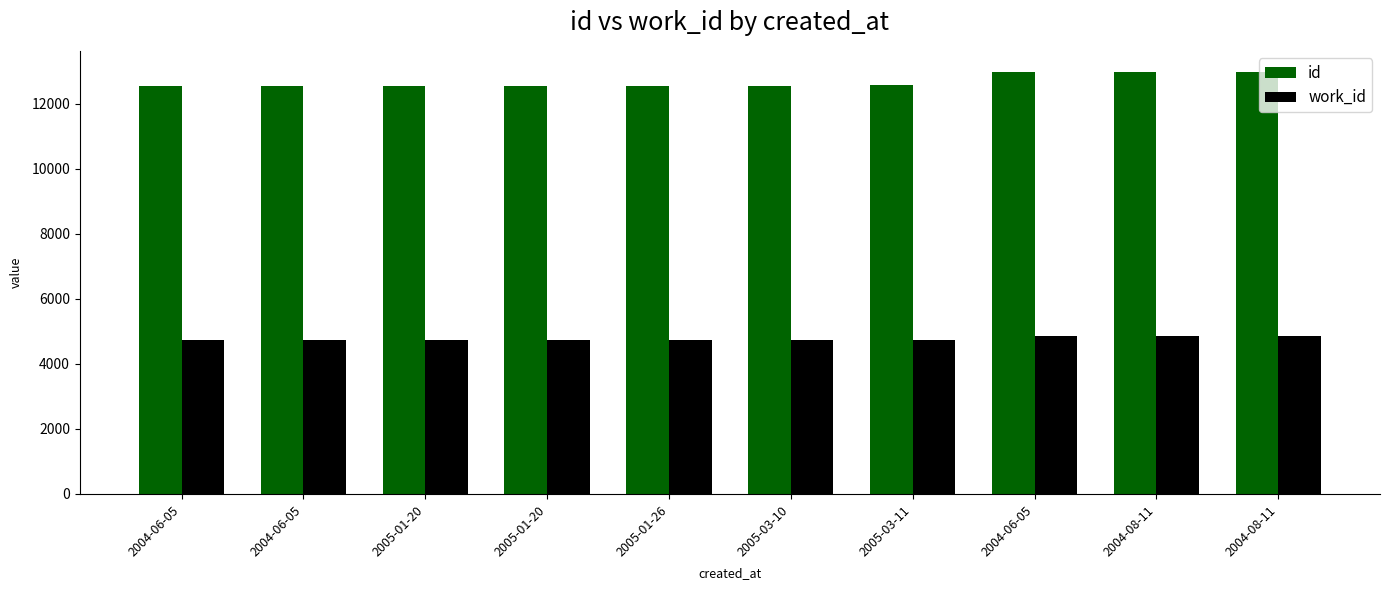

How many bars are there in total?

20